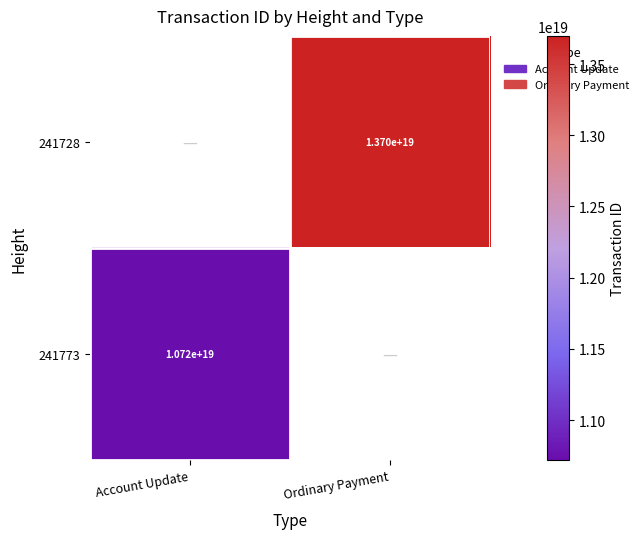

Is it true that 241773 equals 17094458562587056128 at Account Update?

False